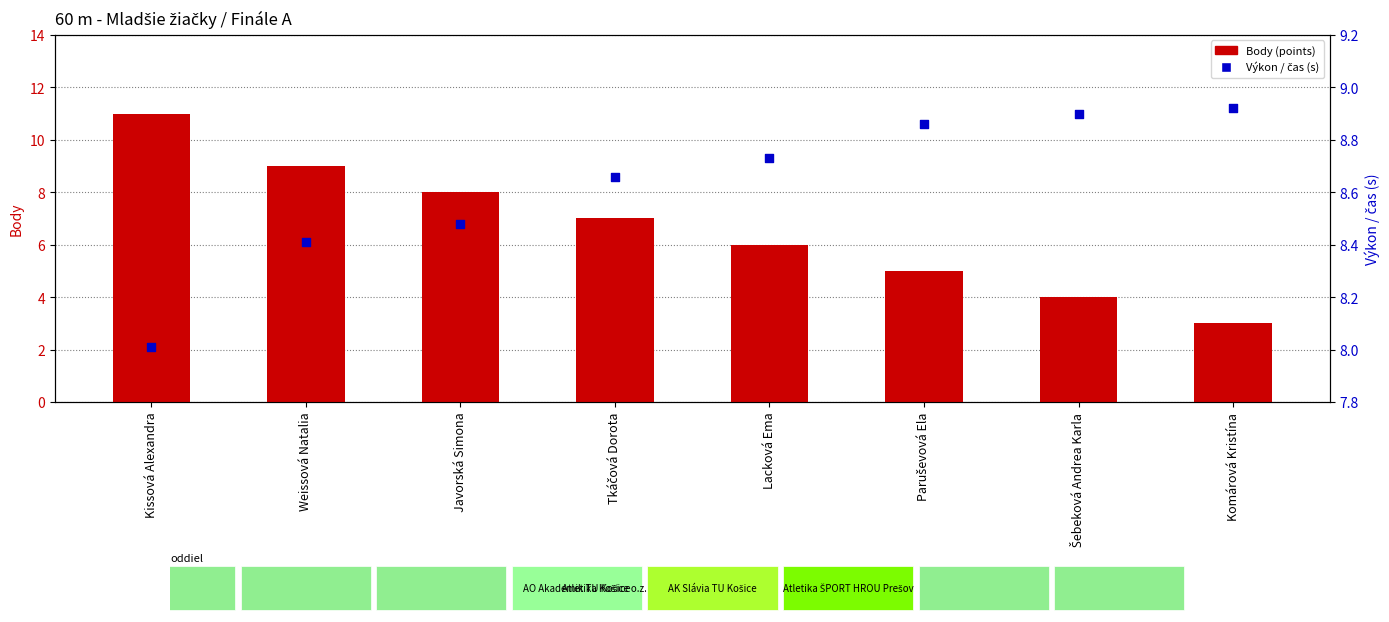

At which category is the sum across all series the highest?

Kissová Alexandra